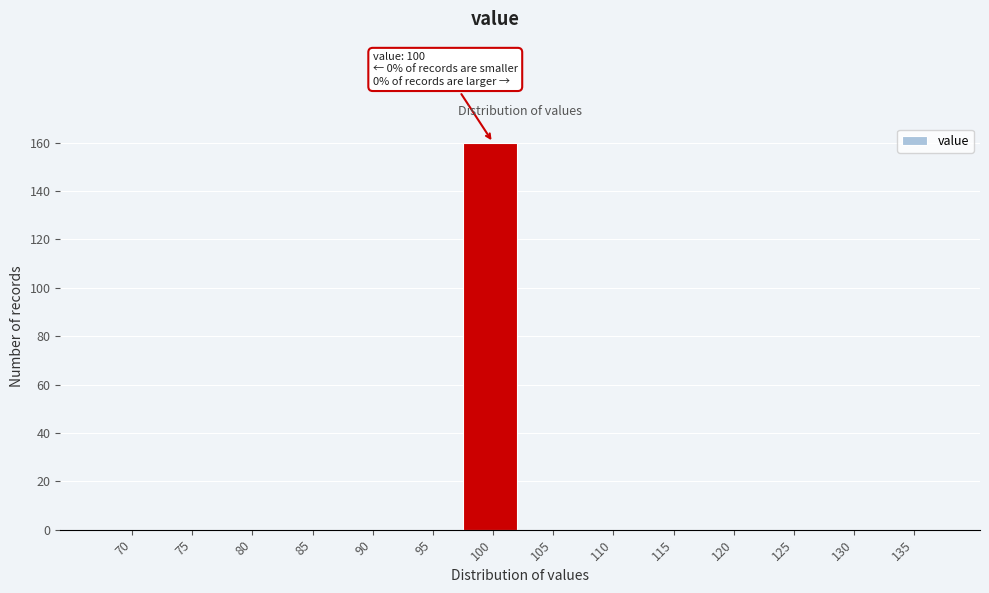

Reading left to right, what are all the values shown in this chart?

70=0	75=0	80=0	85=0	90=0	95=0	100=160	105=0	110=0	115=0	120=0	125=0	130=0	135=0